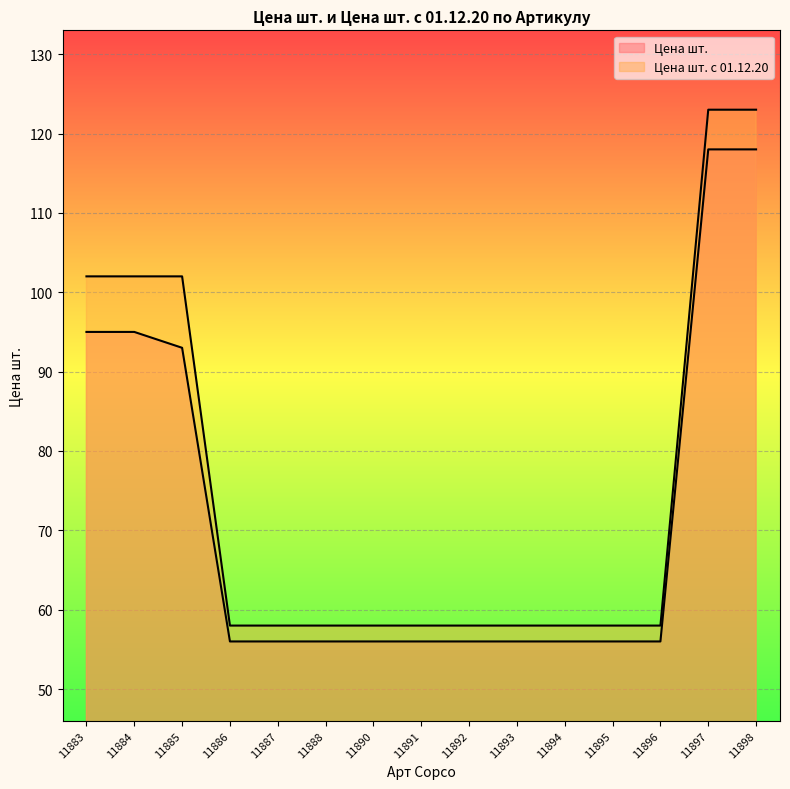

How many values in the Цена шт. series exceed 56?

5